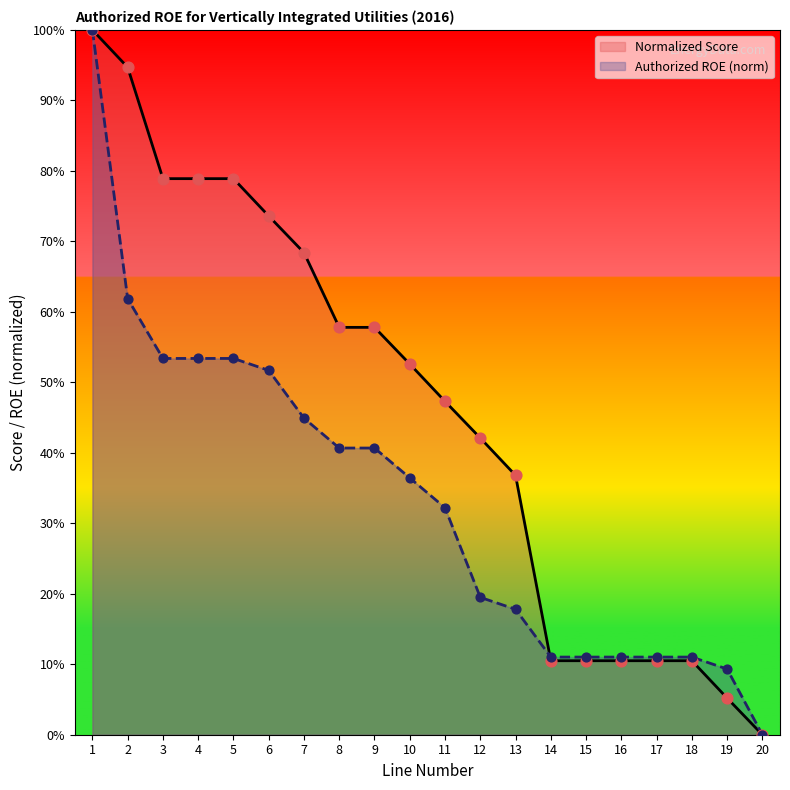

At which category is the sum across all series the highest?

1